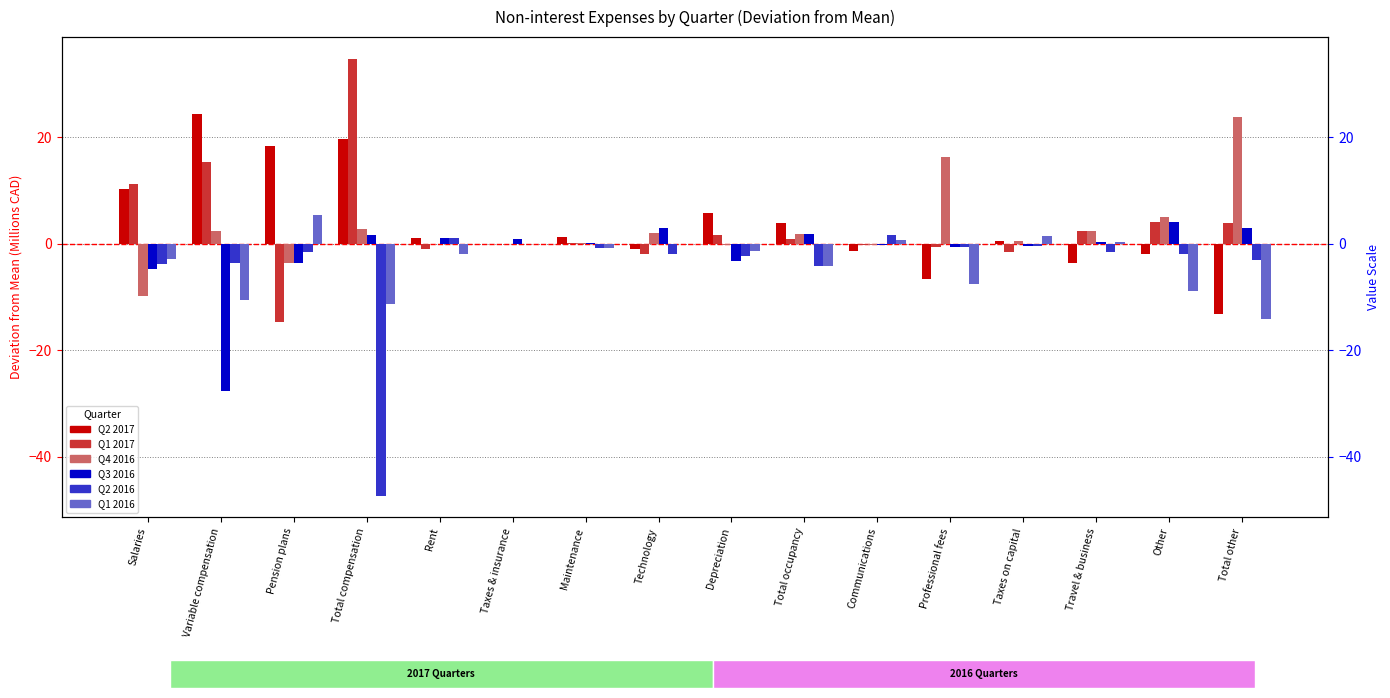

Does the chart contain any negative values?

Yes